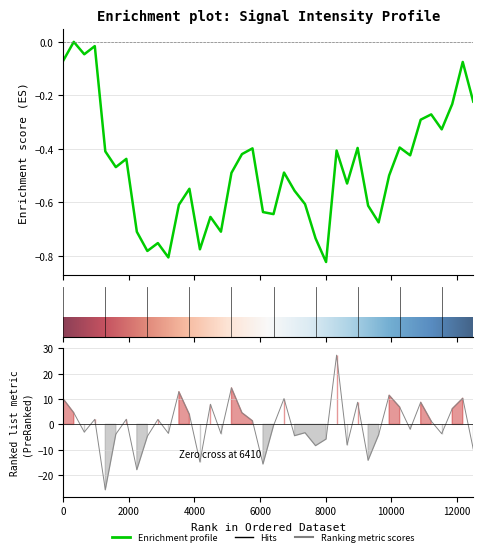

How many categories are shown in the chart?

40